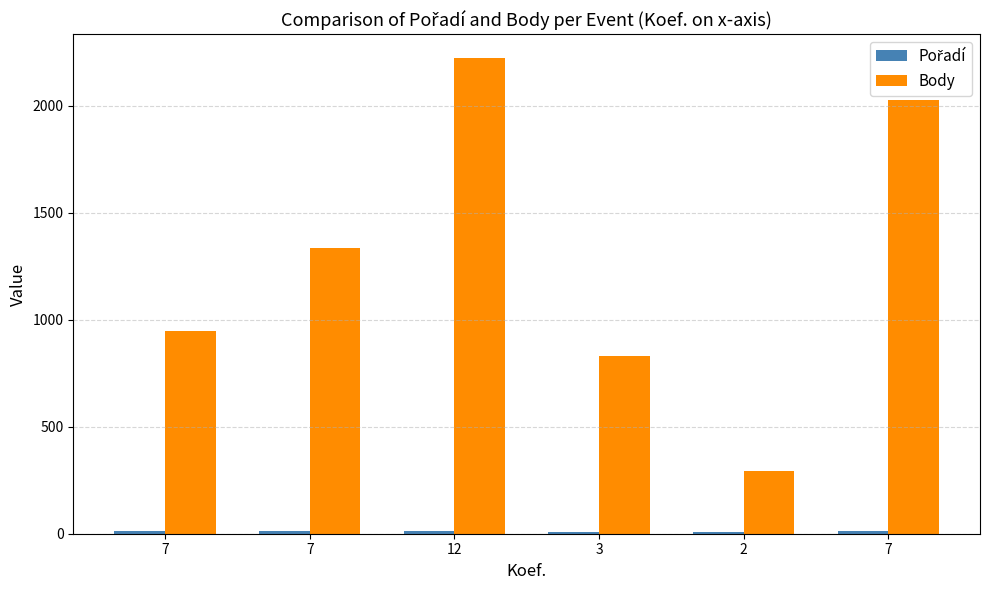

Where is Body nearest to the value 1259?

7